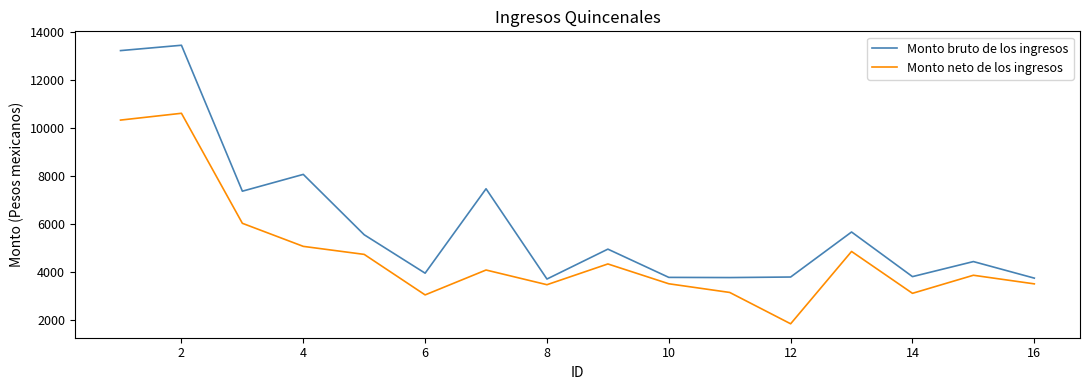

List the series in order of their peak value, highest first.

Monto bruto de los ingresos, Monto neto de los ingresos